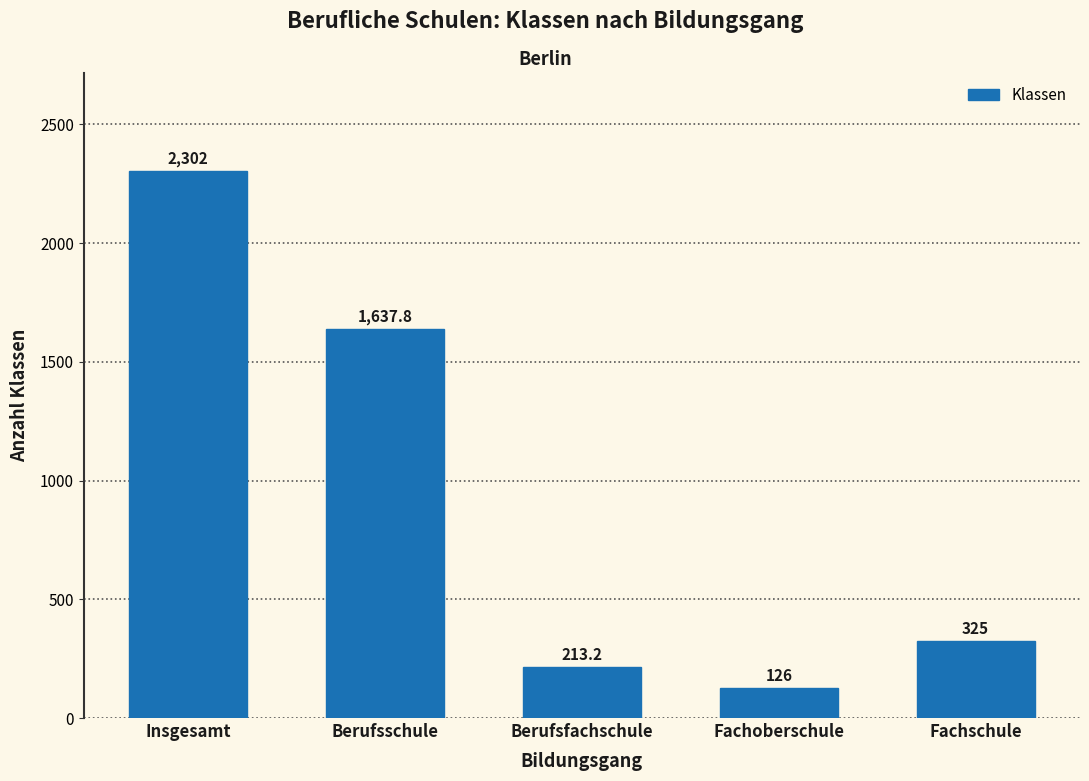

Reading right to left, list all the values displayed in this chart.

325.0	126.0	213.2	1637.8	2302.0